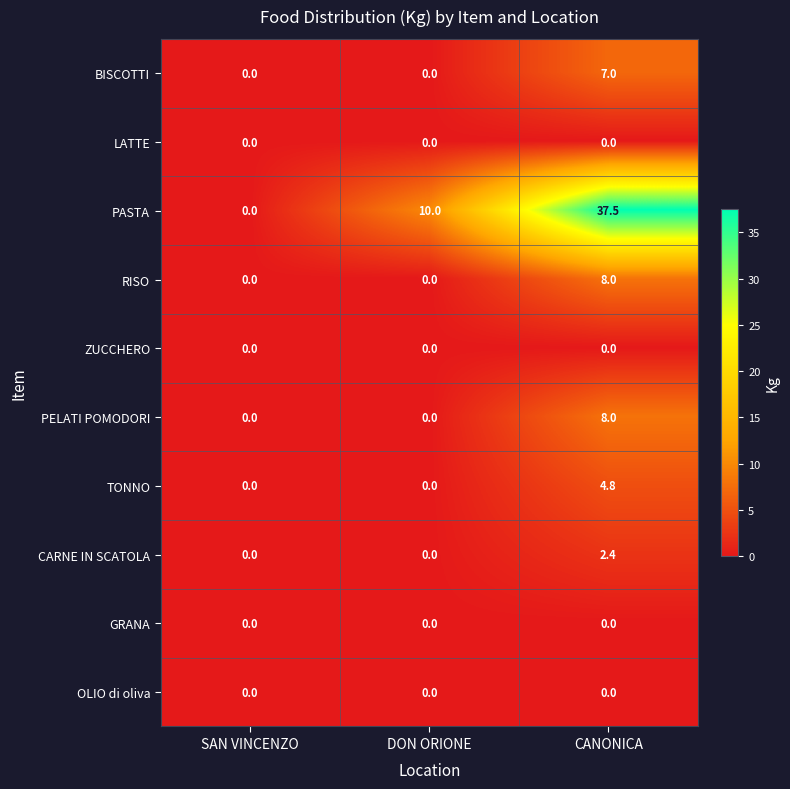

What is the average value of the PASTA series?

15.8